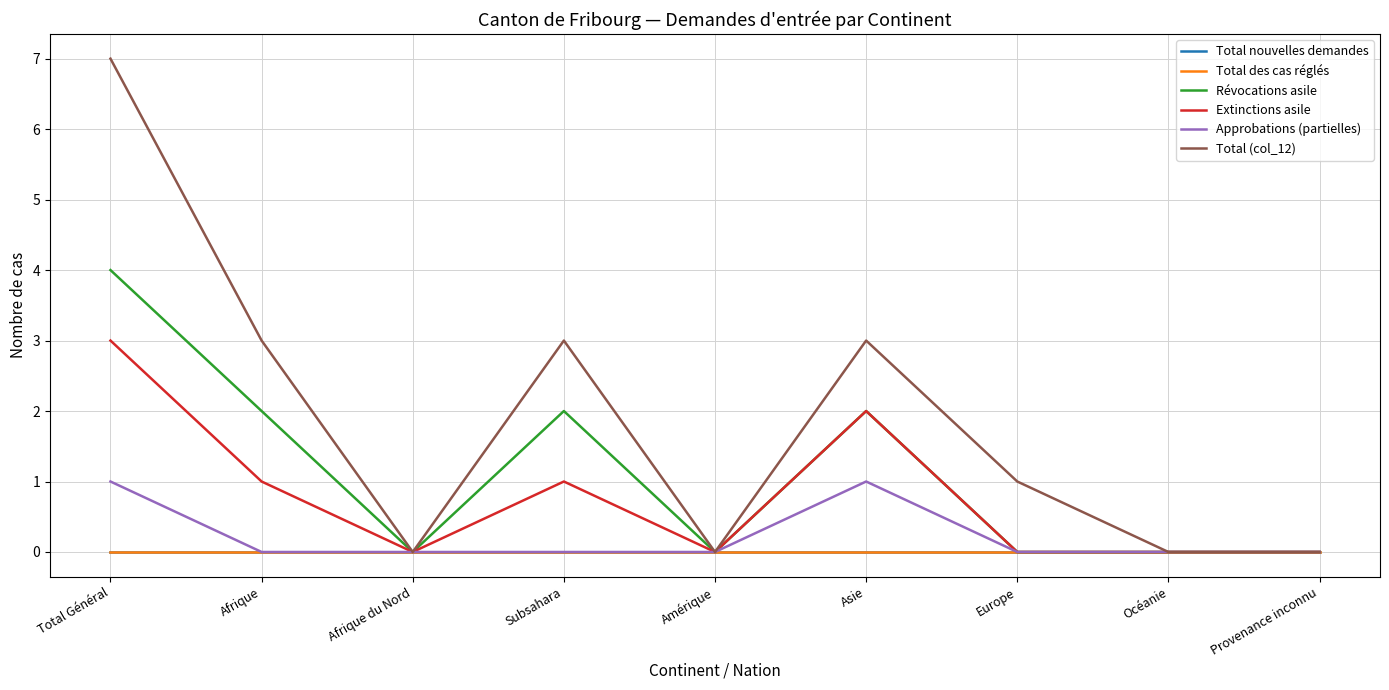

The Total des cas réglés series shows 0 at Europe. True or false?

True